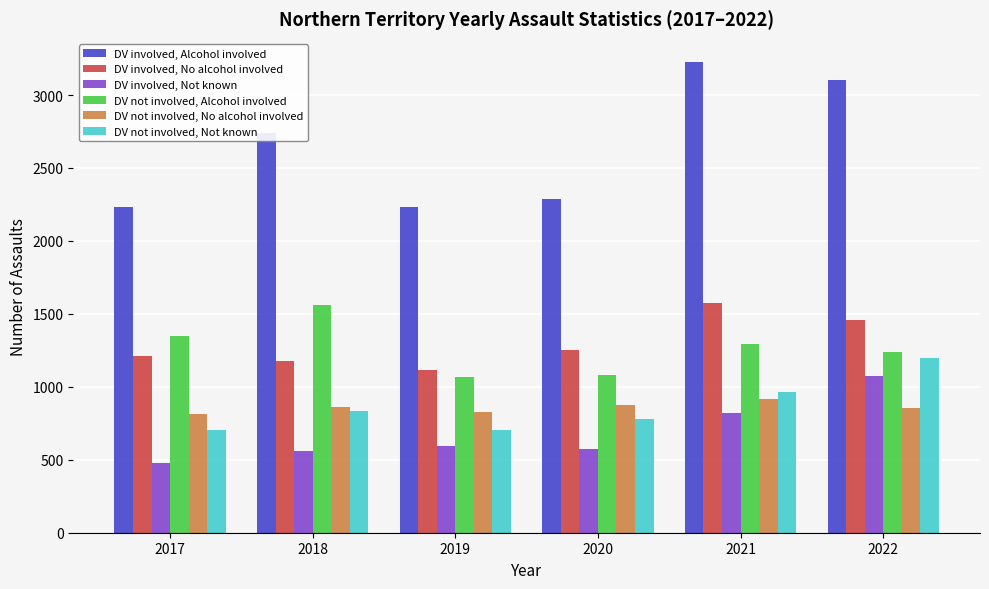

Are the bars horizontal?

No